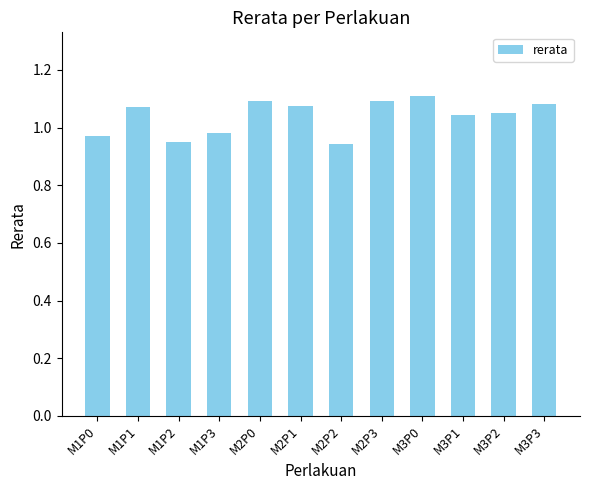

Where does the data first go above 1?

M1P1